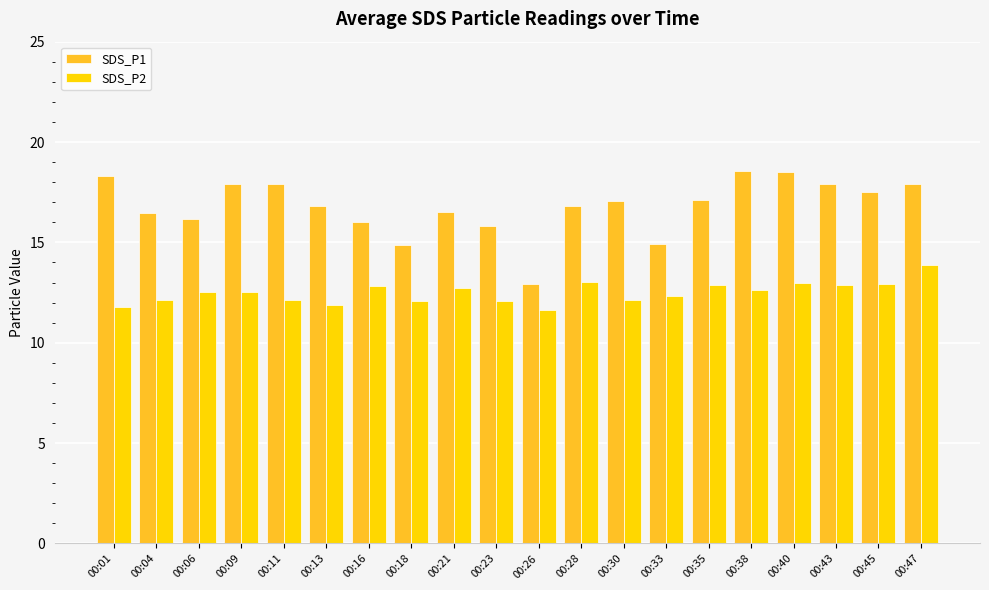

What are all the series names shown in the legend?

SDS_P1, SDS_P2